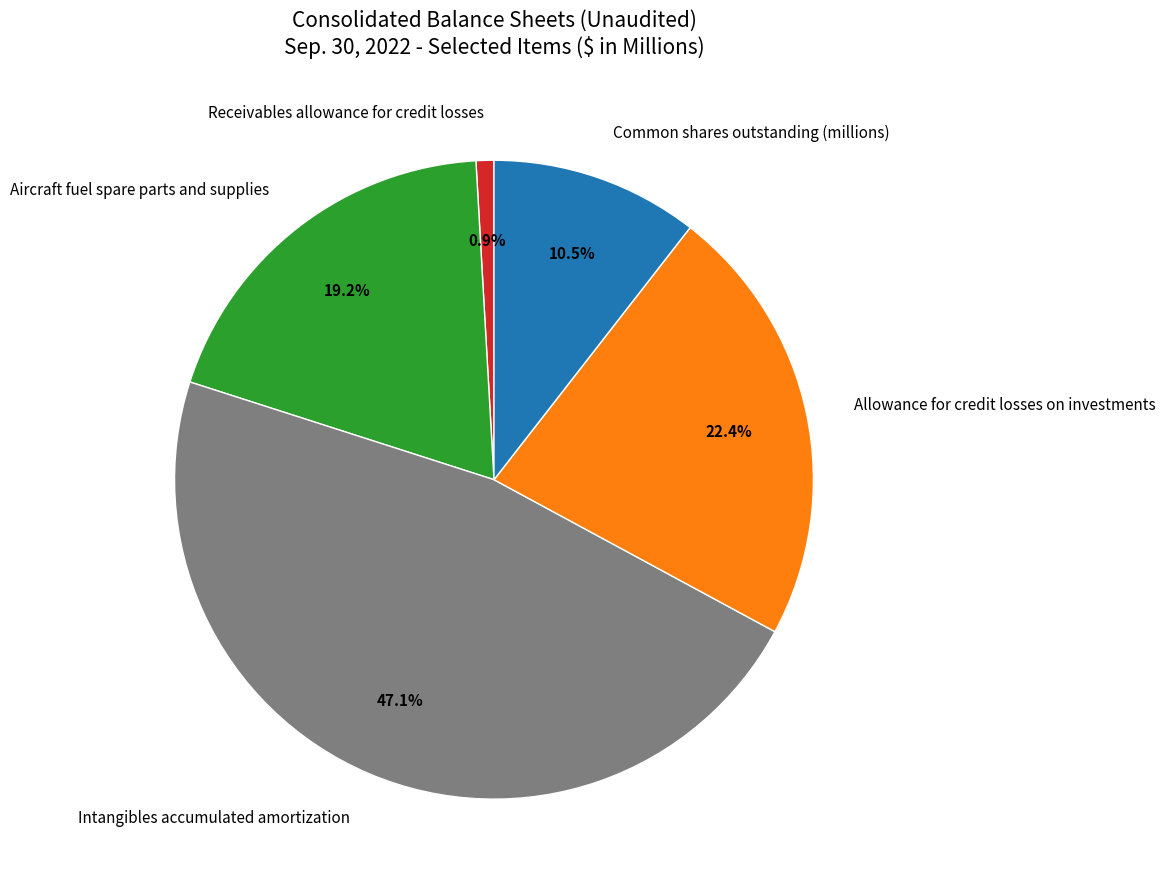

Is there any slice that represents more than half of the pie?

No